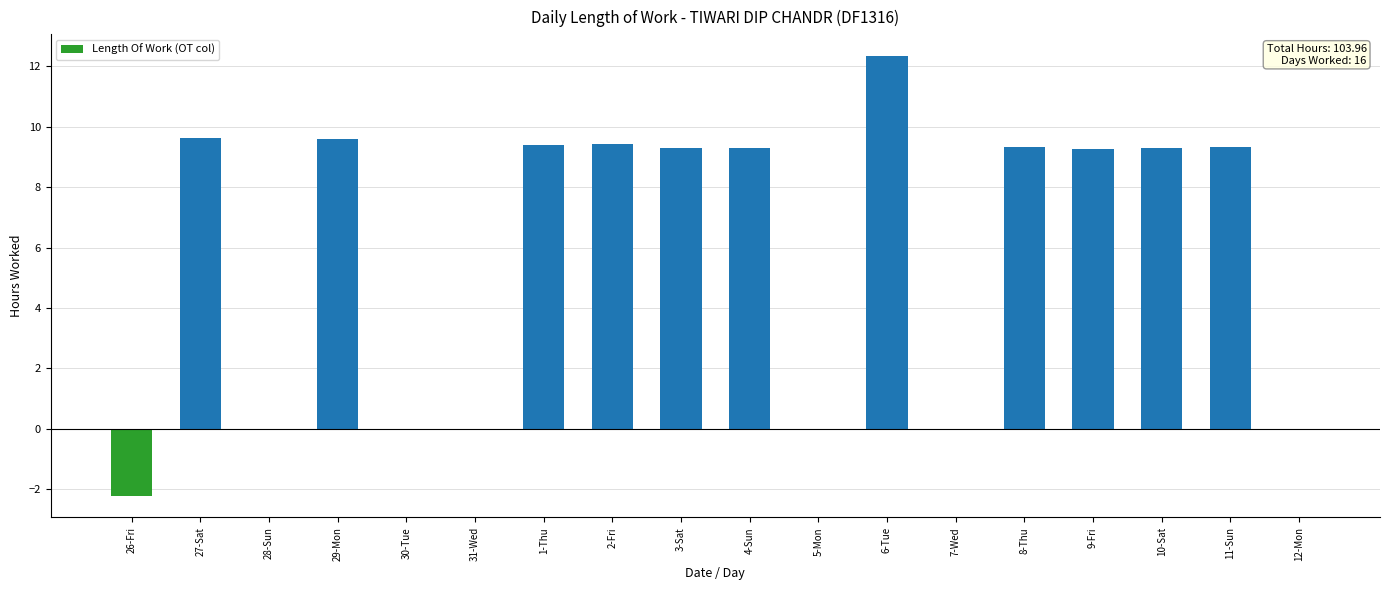

How many data points are above 9?

11